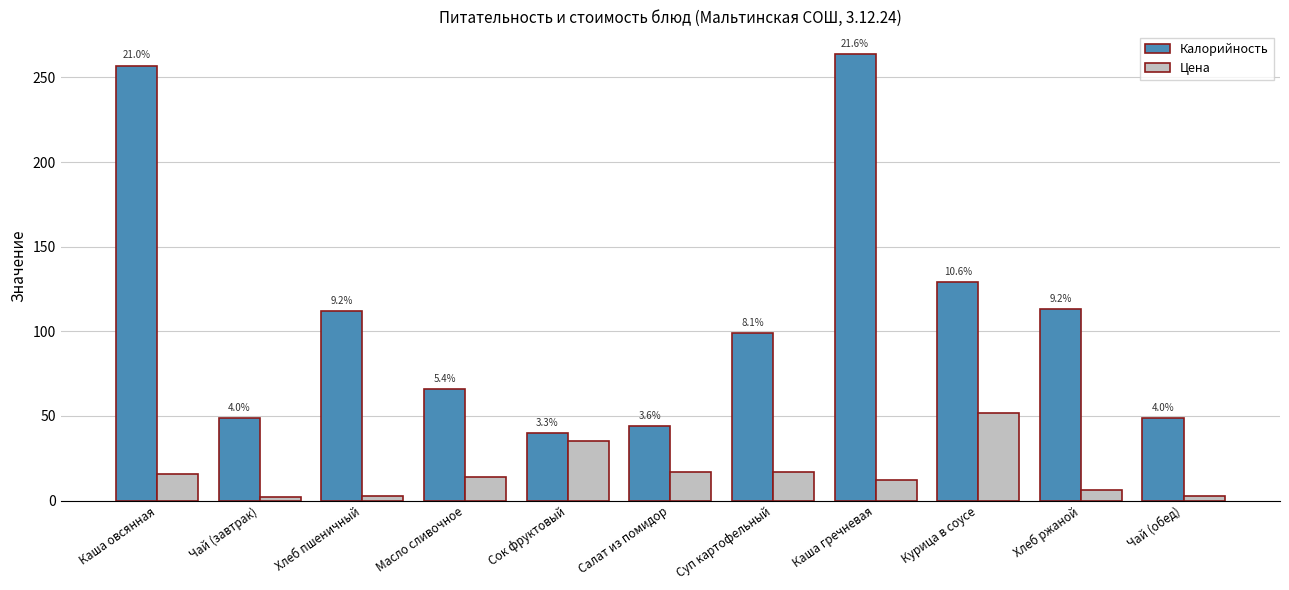

Which label corresponds to the largest value in the chart?

Каша гречневая